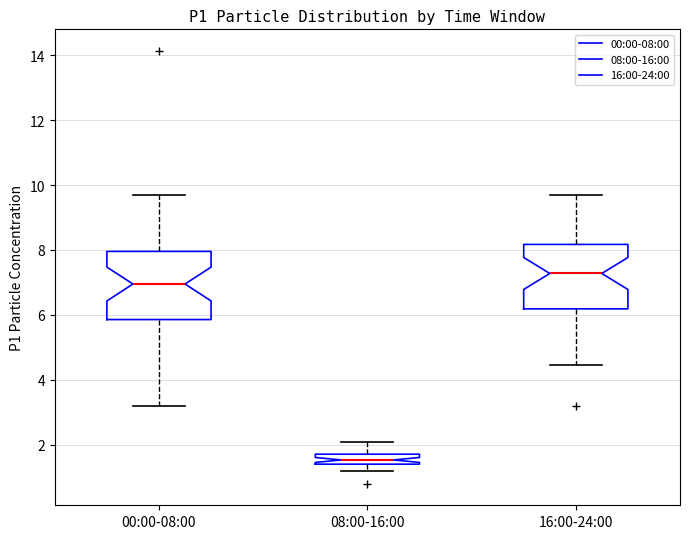

Which box's median line is the lowest?

08:00-16:00